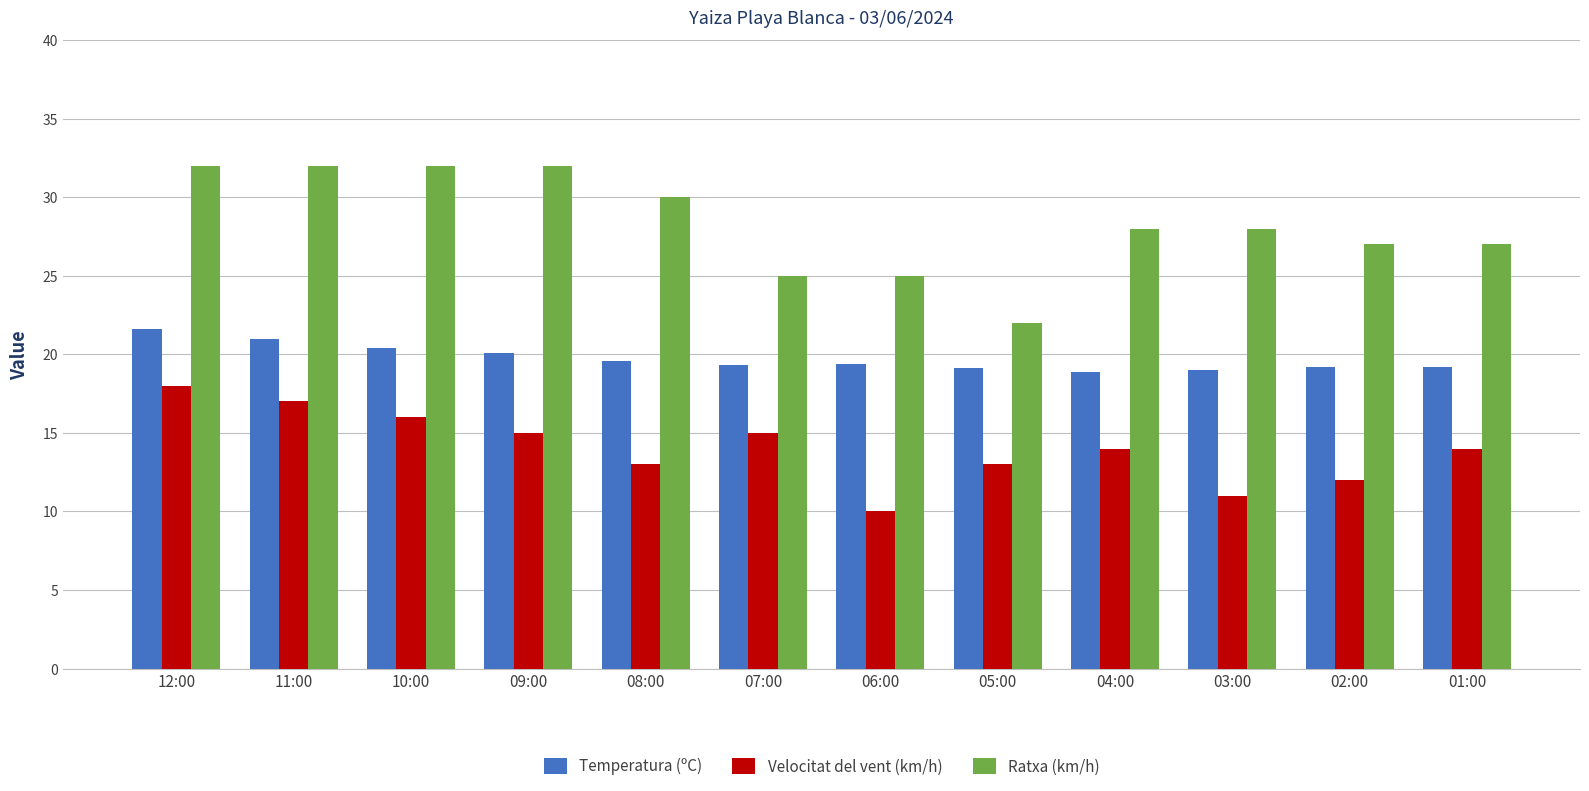

The value of Velocitat del vent (km/h) at 09:00 is 15.0. True or false?

True